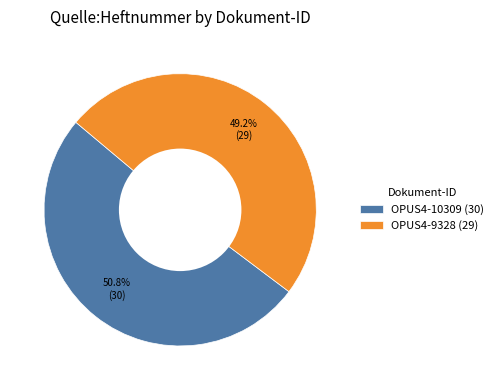

What is the smallest slice in the pie chart?

OPUS4-9328